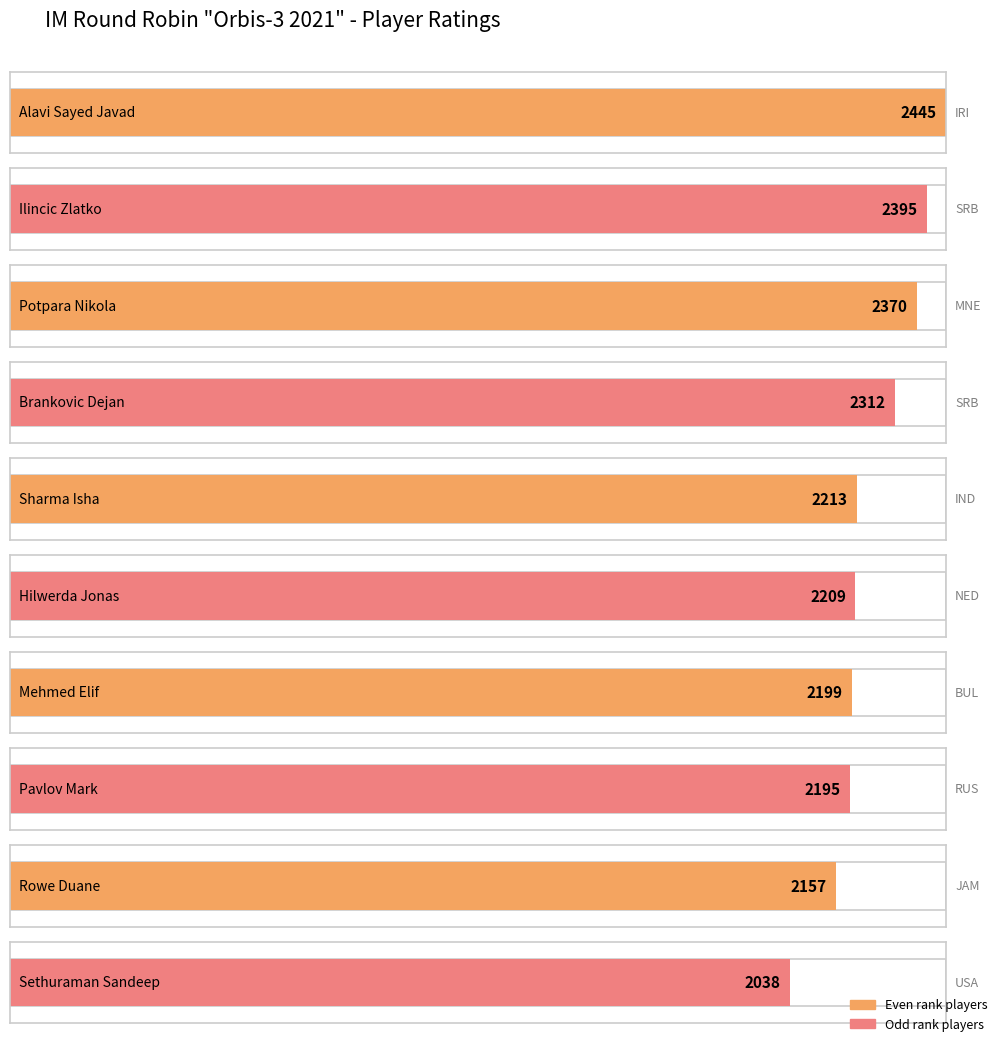

How many data points in Rtg are less than 2213?

5